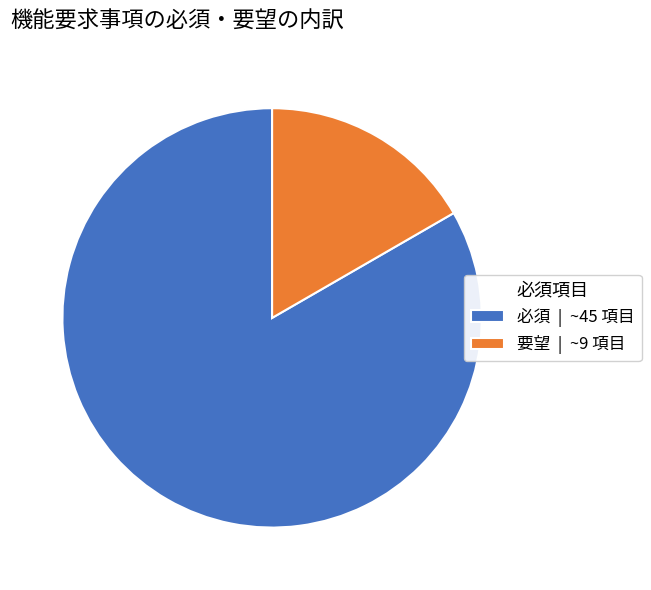

How many slices are in this pie chart?

2